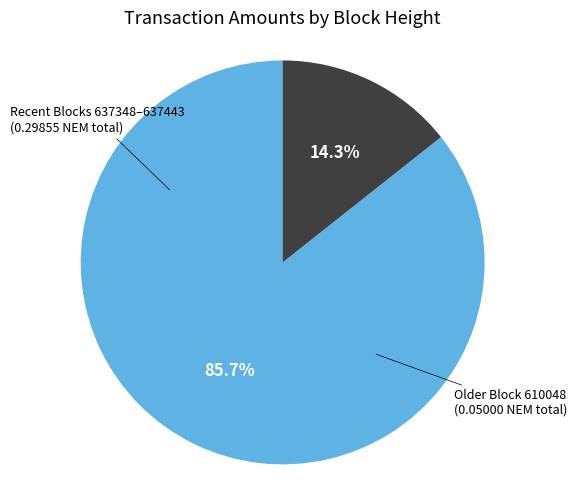

How many segments does this pie chart have?

2